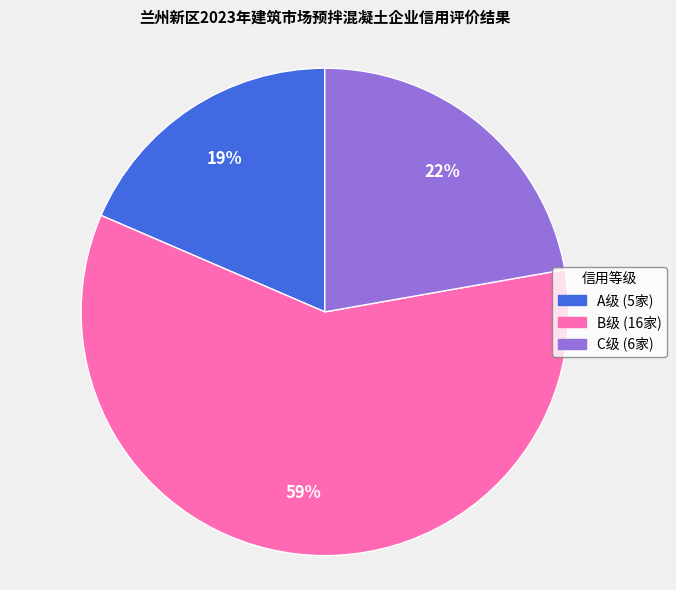

To the nearest percent, what is the average slice percentage?

33%